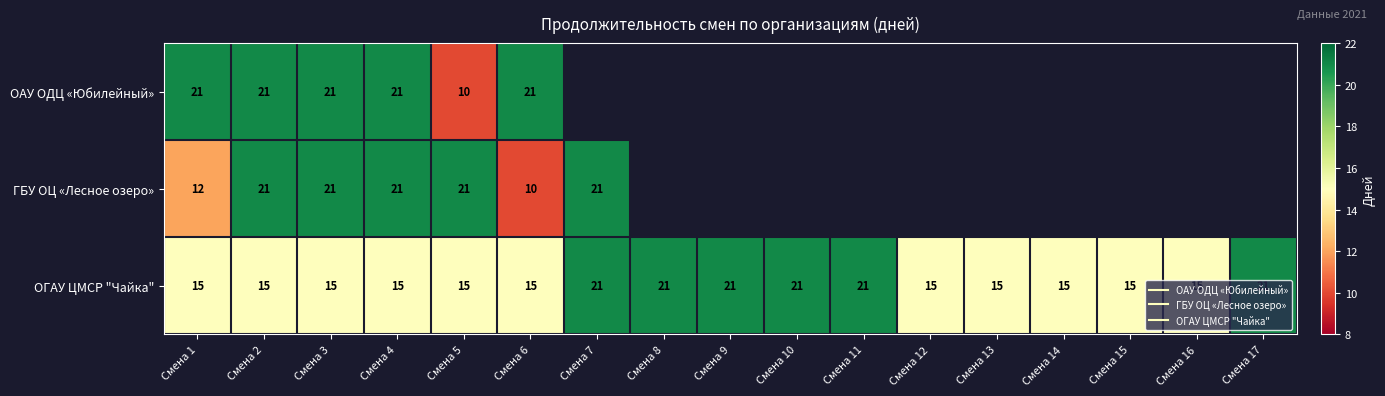

What is the maximum value for ГБУ ОЦ «Лесное озеро»?

21.0